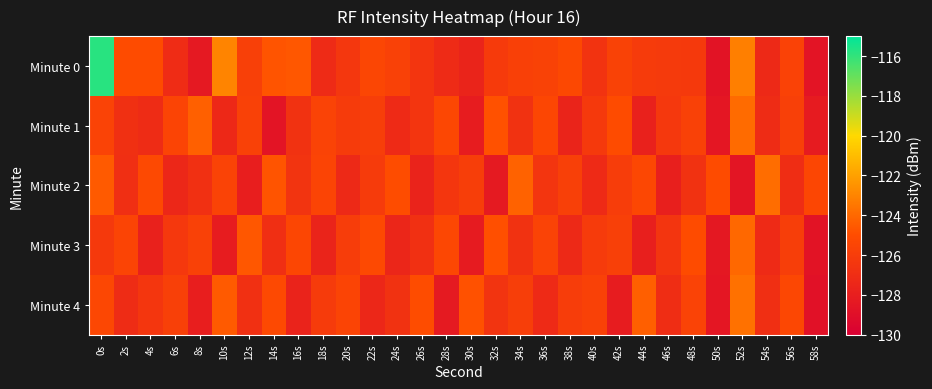

Reading left to right, what are all the values shown in this chart?

Minute 0: 0s=-115.8	2s=-125.0	4s=-125.0	6s=-127.1	8s=-128.3	10s=-123.0	12s=-125.8	14s=-124.7	16s=-124.6	18s=-127.2	20s=-126.4	22s=-125.4	24s=-125.7	26s=-126.5	28s=-127.2	30s=-127.6	32s=-126.2	34s=-125.8	36s=-125.6	38s=-125.3	40s=-126.6	42s=-125.7	44s=-126.1	46s=-126.2	48s=-126.2	50s=-128.7	52s=-123.2	54s=-127.3	56s=-125.6	58s=-128.6
Minute 1: 0s=-125.6	2s=-126.8	4s=-127.1	6s=-125.5	8s=-124.3	10s=-127.3	12s=-125.7	14s=-128.6	16s=-126.7	18s=-125.6	20s=-126.1	22s=-125.9	24s=-127.2	26s=-126.5	28s=-125.3	30s=-128.1	32s=-124.8	34s=-126.7	36s=-125.4	38s=-127.6	40s=-126.2	42s=-125.1	44s=-127.8	46s=-126.3	48s=-125.7	50s=-128.5	52s=-123.9	54s=-127.1	56s=-125.8	58s=-128.2
Minute 2: 0s=-124.5	2s=-126.9	4s=-125.2	6s=-127.4	8s=-126.8	10s=-125.6	12s=-128.0	14s=-124.7	16s=-126.6	18s=-125.5	20s=-127.3	22s=-126.1	24s=-125.0	26s=-127.7	28s=-126.4	30s=-125.9	32s=-128.3	34s=-124.2	36s=-126.5	38s=-125.8	40s=-127.2	42s=-126.0	44s=-125.3	46s=-127.9	48s=-126.7	50s=-125.1	52s=-128.6	54s=-123.8	56s=-127.0	58s=-125.4
Minute 3: 0s=-126.2	2s=-125.5	4s=-127.8	6s=-126.3	8s=-125.7	10s=-128.1	12s=-124.6	14s=-126.9	16s=-125.4	18s=-127.6	20s=-126.0	22s=-125.2	24s=-127.5	26s=-126.8	28s=-125.3	30s=-128.2	32s=-124.9	34s=-126.7	36s=-125.6	38s=-127.3	40s=-126.1	42s=-125.8	44s=-127.9	46s=-126.5	48s=-125.1	50s=-128.4	52s=-124.0	54s=-127.2	56s=-125.9	58s=-128.7
Minute 4: 0s=-125.3	2s=-127.1	4s=-126.4	6s=-125.8	8s=-128.0	10s=-124.5	12s=-126.8	14s=-125.2	16s=-127.7	18s=-126.1	20s=-125.5	22s=-127.4	24s=-126.7	26s=-125.0	28s=-128.3	30s=-124.8	32s=-126.6	34s=-125.9	36s=-127.2	38s=-126.0	40s=-125.7	42s=-128.1	44s=-124.3	46s=-127.0	48s=-125.6	50s=-128.5	52s=-123.7	54s=-126.9	56s=-125.3	58s=-128.8